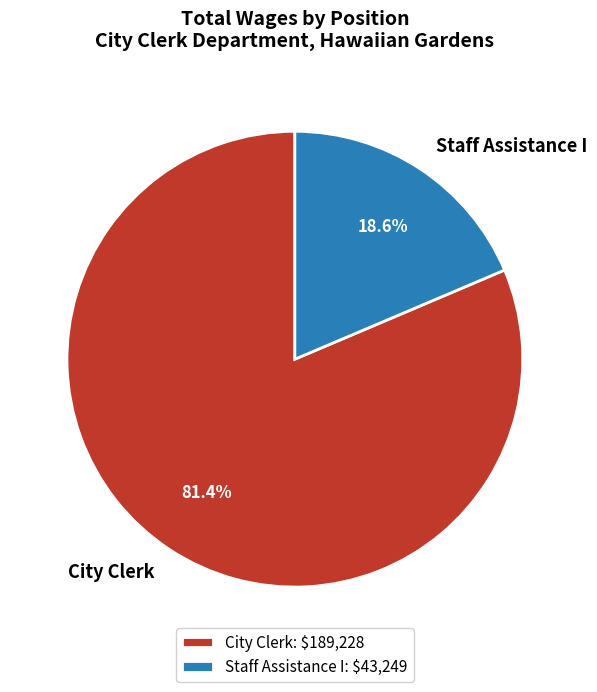

To the nearest percent, what portion does City Clerk represent?

81%